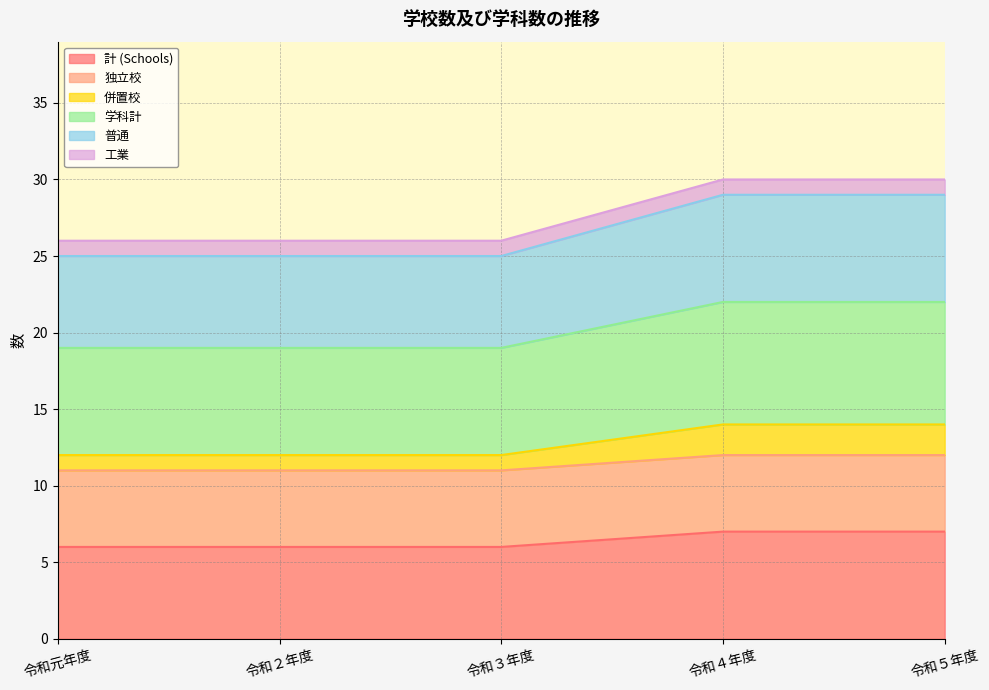

True or false: 併置校 has more than 1 interior local peaks.

False